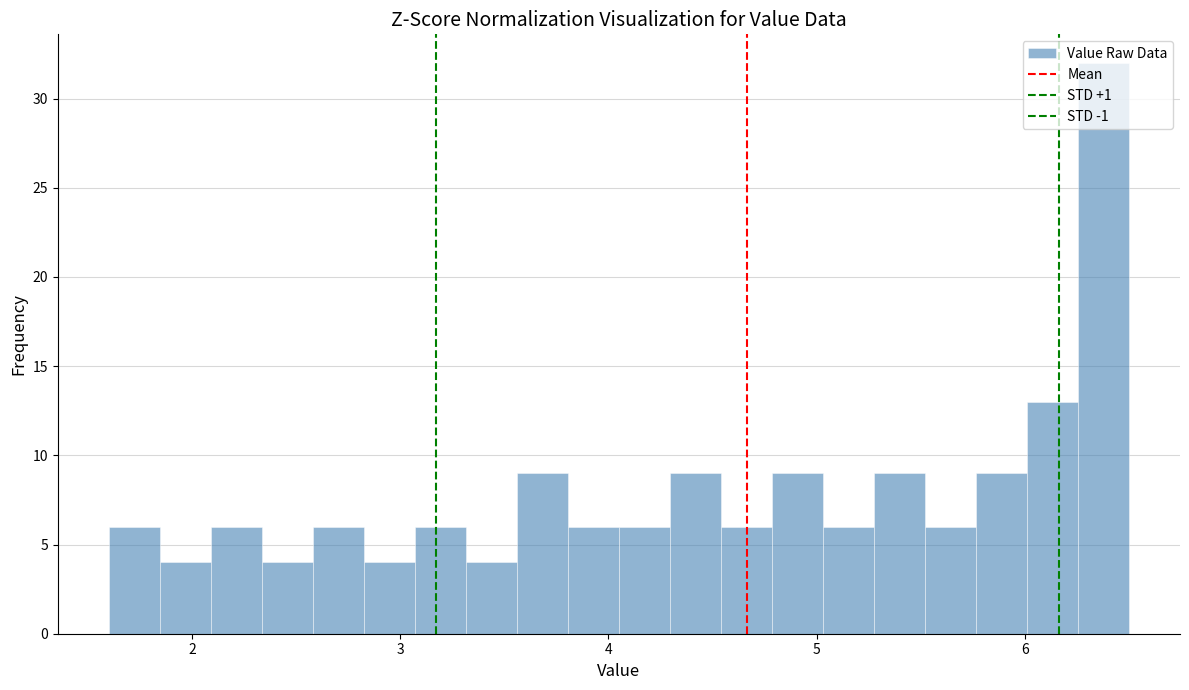

Around what value on the x-axis is the tallest bar? Give the approximate position of its centre, as read against the axis.

6.4